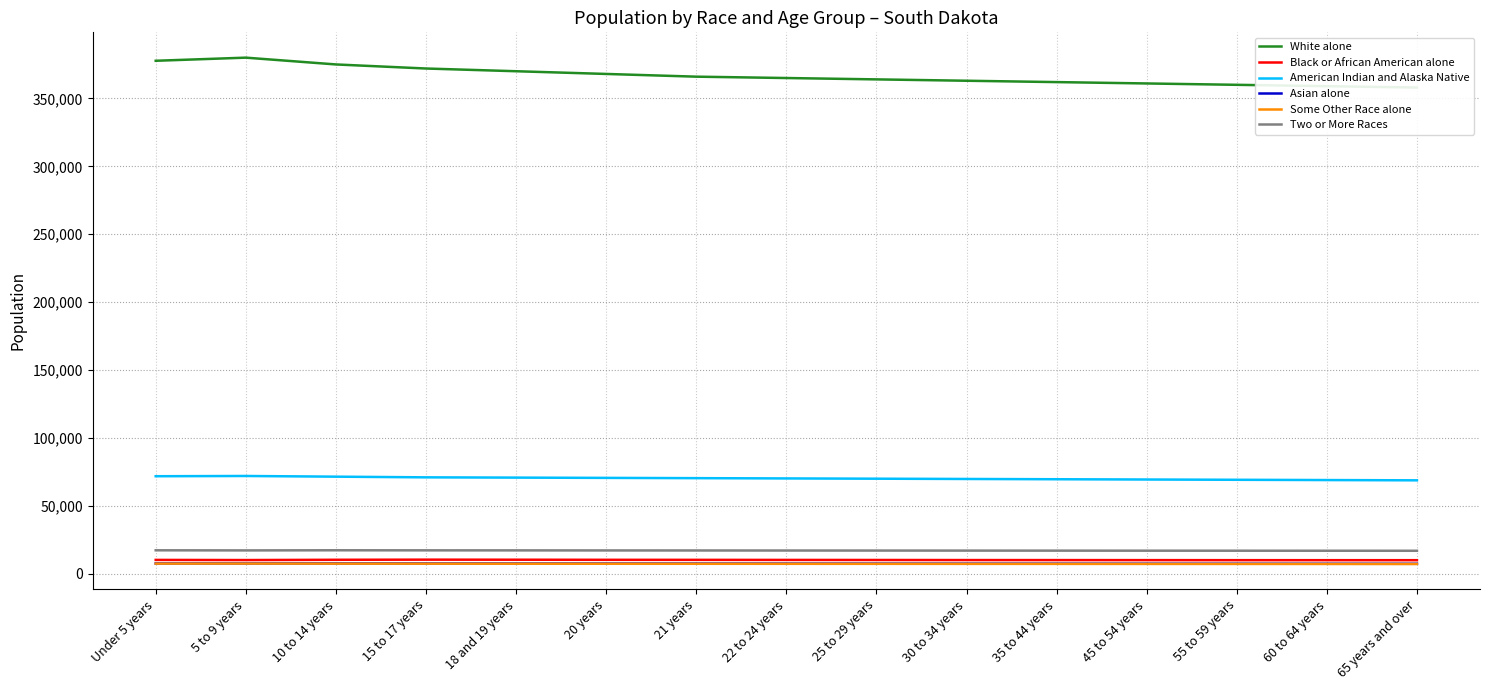

List the labels in order of Some Other Race alone value, largest first.

5 to 9 years, Under 5 years, 10 to 14 years, 15 to 17 years, 18 and 19 years, 20 years, 21 years, 22 to 24 years, 25 to 29 years, 30 to 34 years, 35 to 44 years, 45 to 54 years, 55 to 59 years, 60 to 64 years, 65 years and over